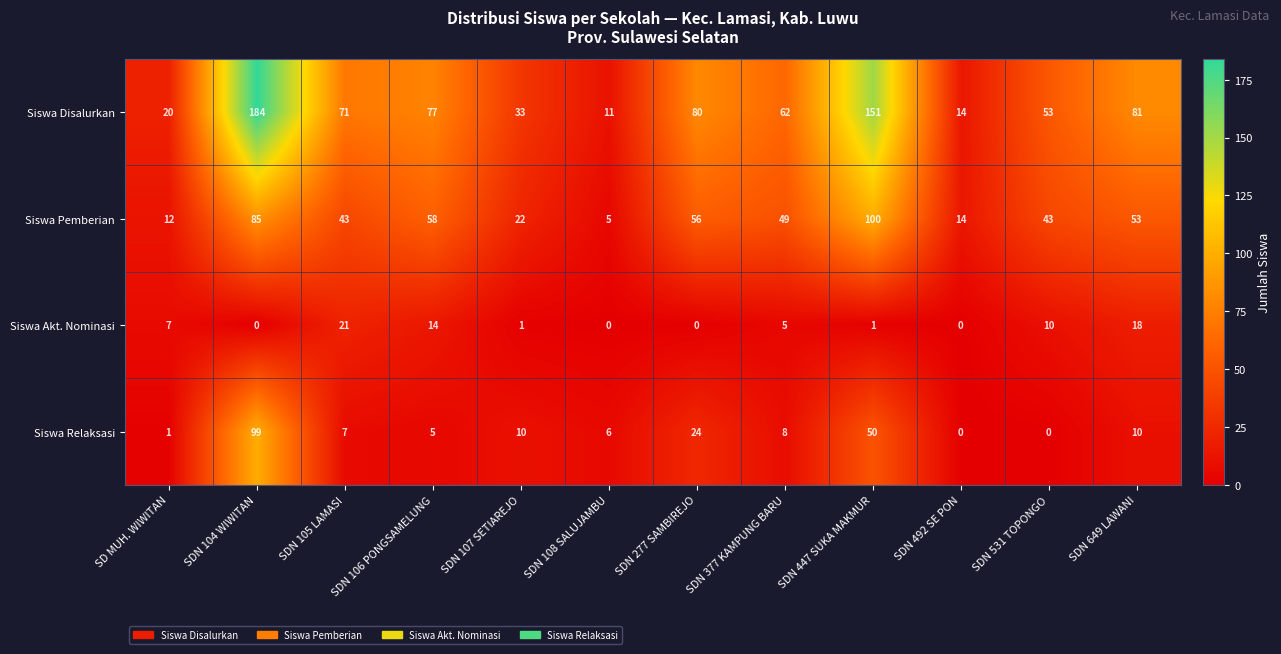

The value of Siswa Pemberian at SDN 107 SETIAREJO is 22. True or false?

True